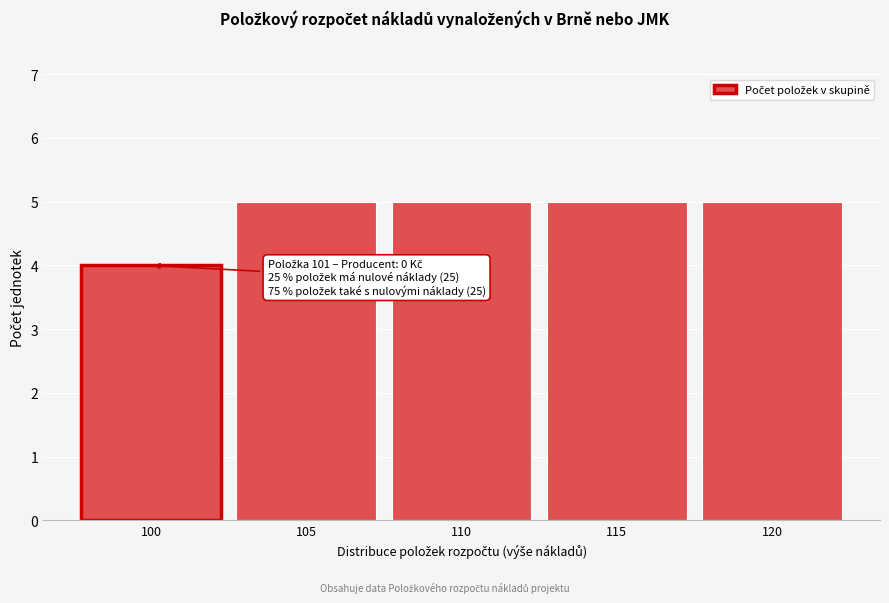

Reading left to right, list all the values displayed in this chart.

100=4	105=5	110=5	115=5	120=5